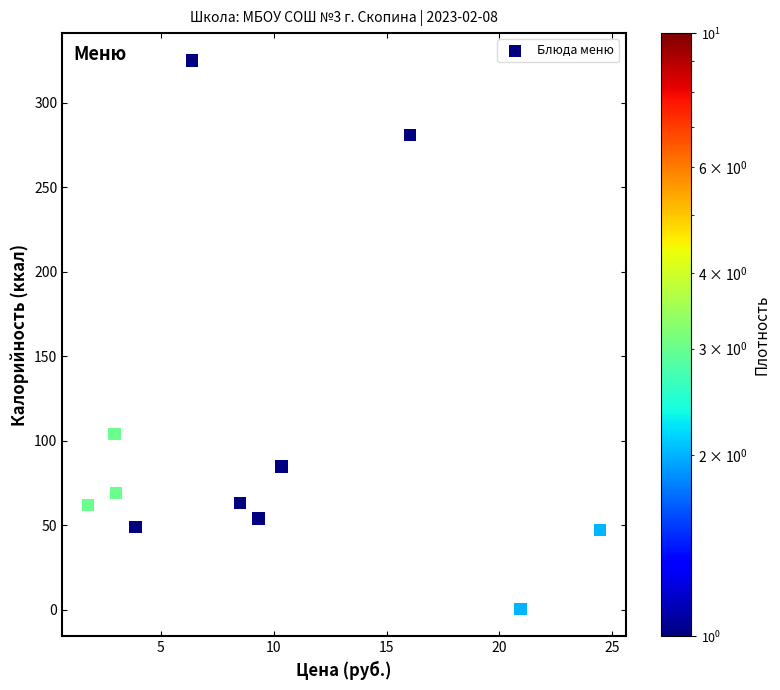

What is the average X value?

9.8